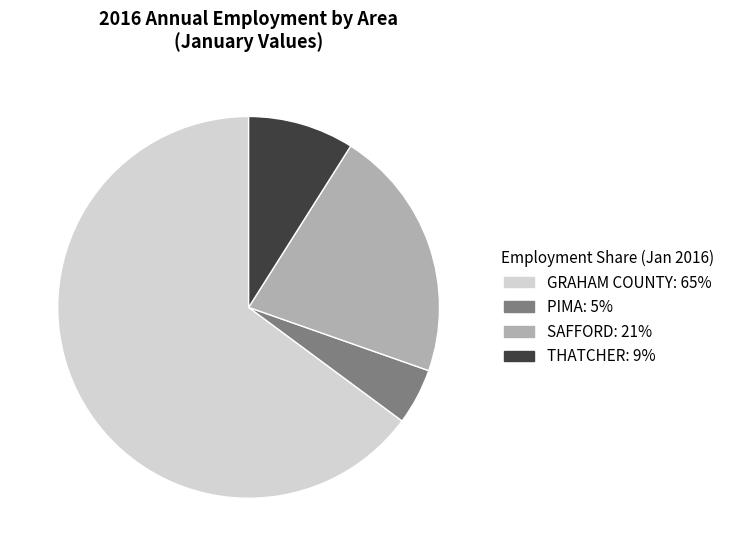

True or false: PIMA accounts for 11% of the total.

False